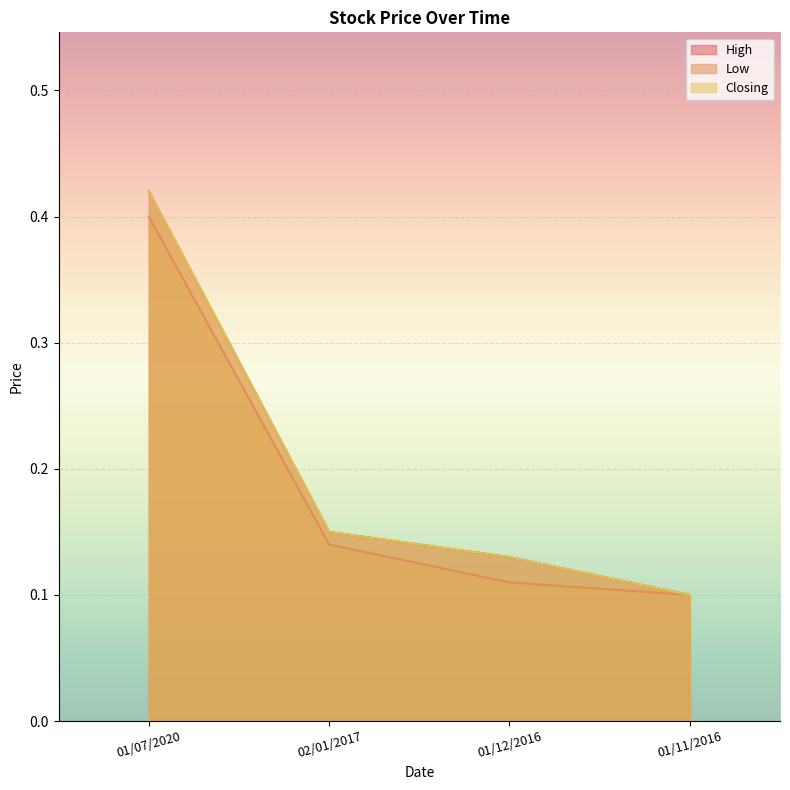

The value of High at 01/11/2016 is 0.1. True or false?

True